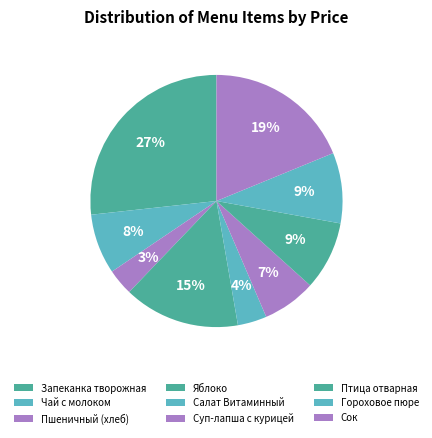

What portion of the pie excludes Сок?

81.2%